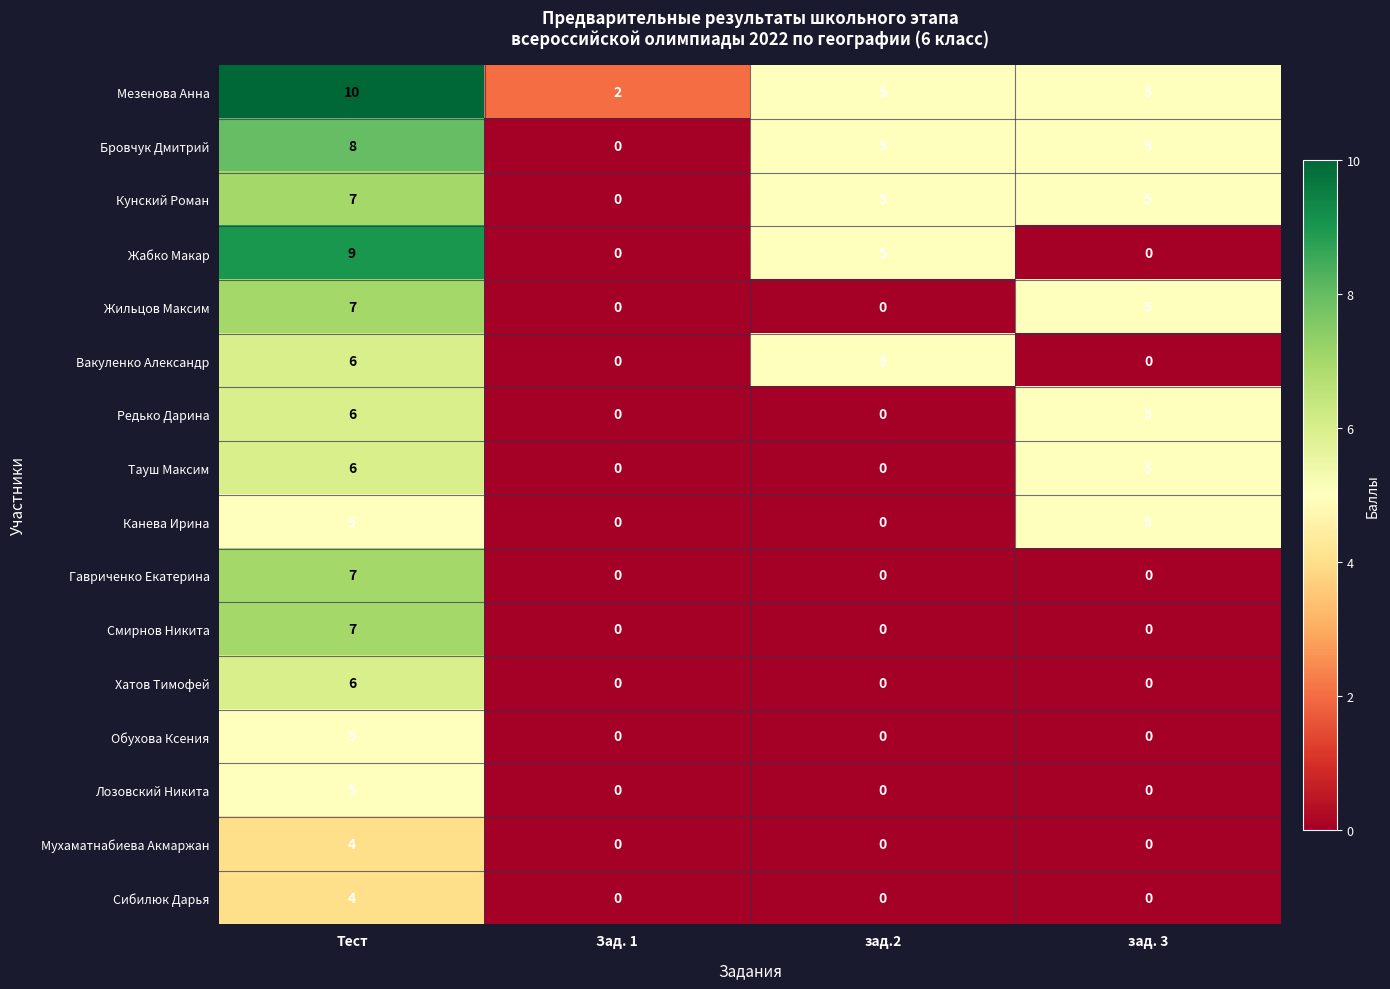

The Сибилюк Дарья series shows 2 at зад.2. True or false?

False